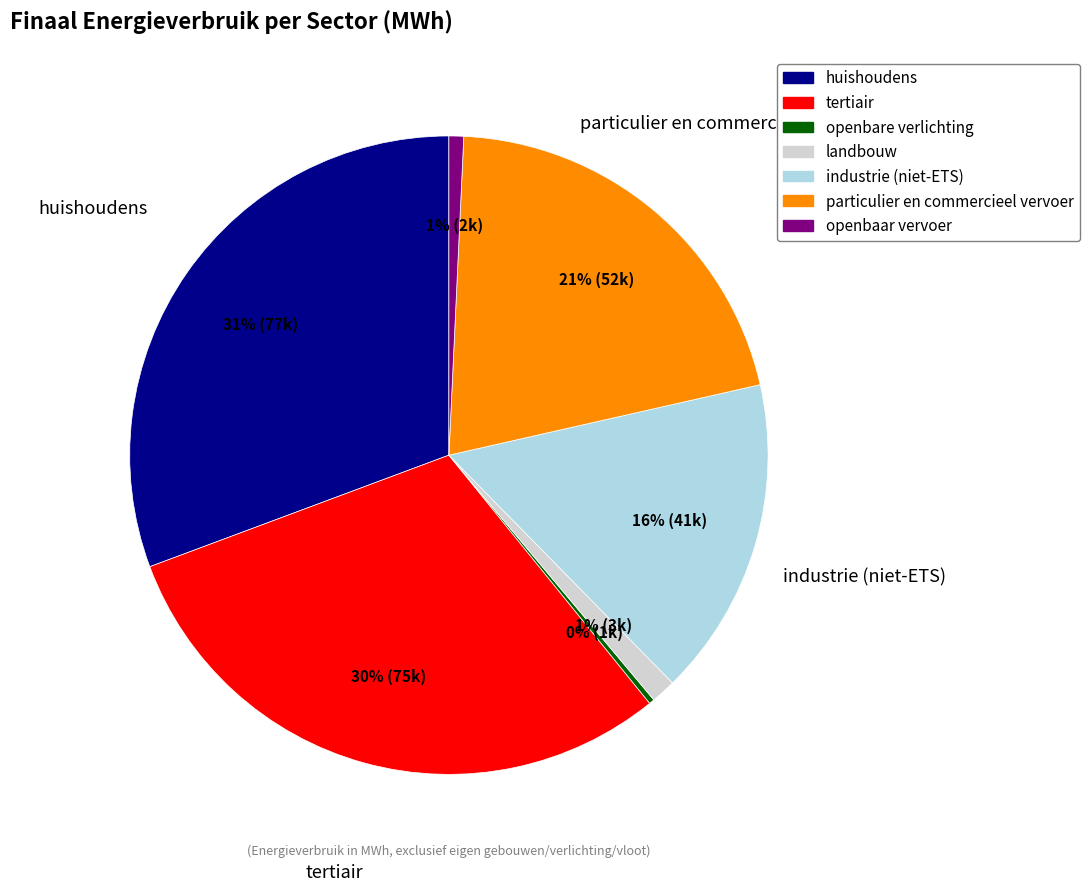

Which category has the biggest portion of the pie?

huishoudens